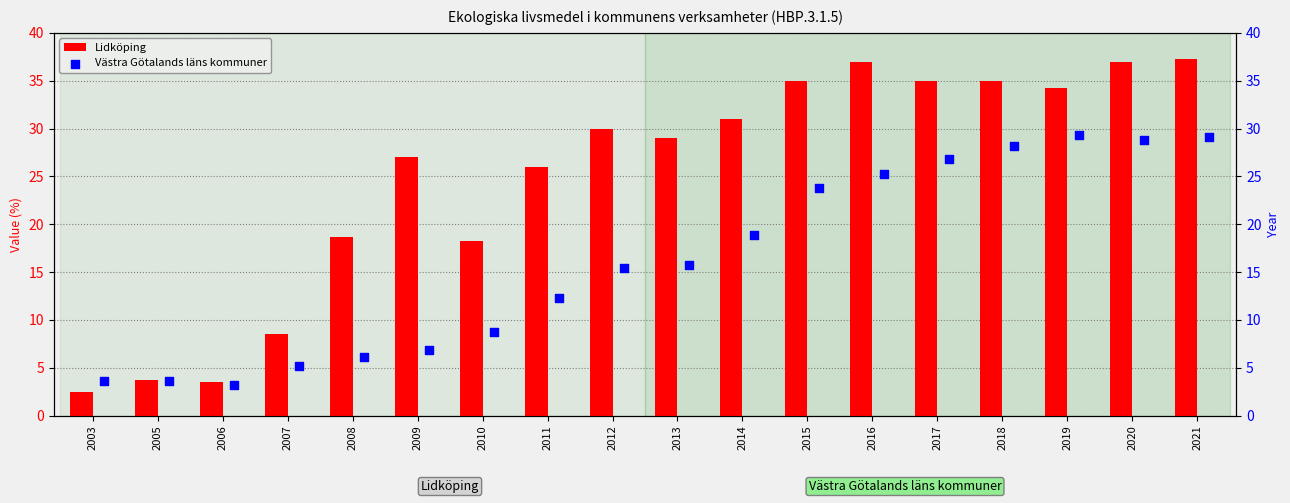

Which series contains the lowest Y value?

Lidköping